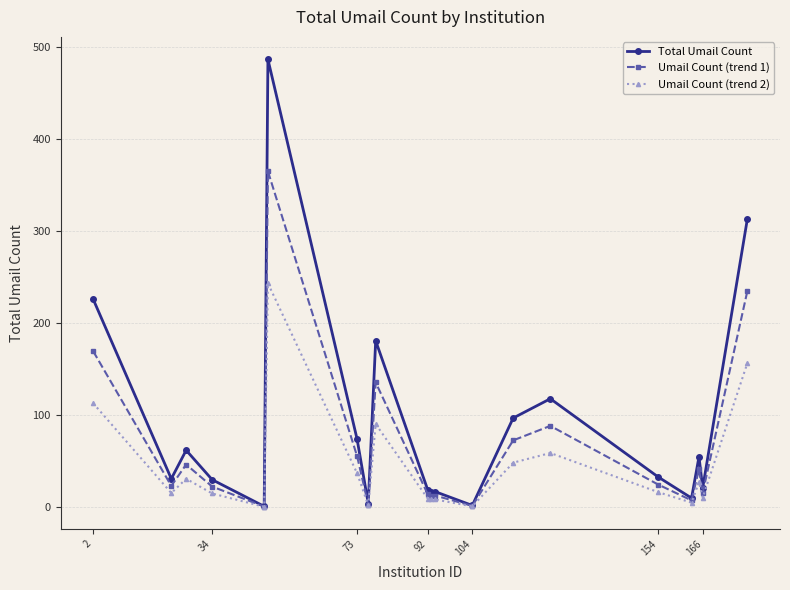

Which series has the largest range (max minus min)?

Total Umail Count